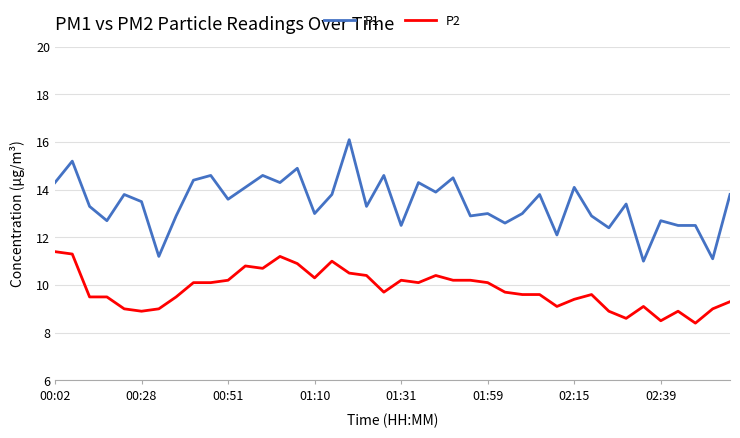

Which series has the largest total across all categories?

P1